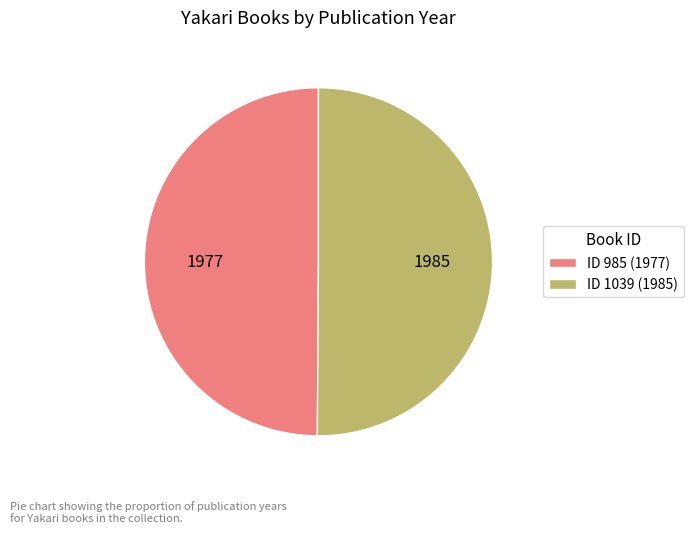

True or false: ID 1039 (1985) accounts for 62% of the total.

False